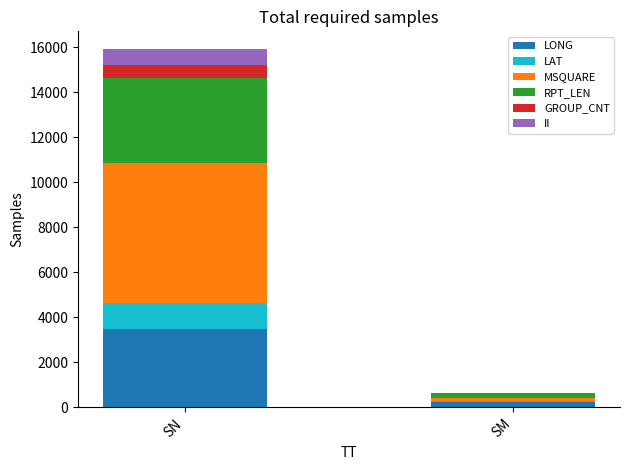

At which category is the sum across all series the highest?

SN